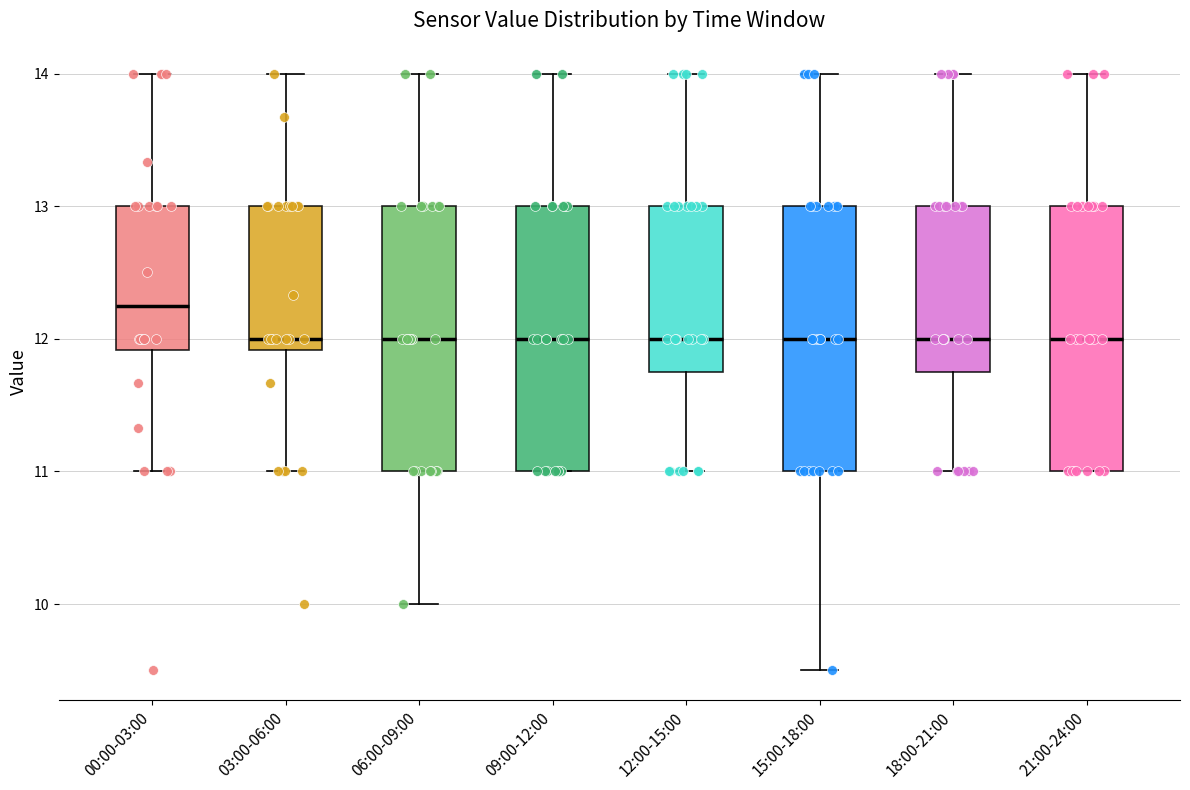

Which box has the highest median line?

00:00-03:00